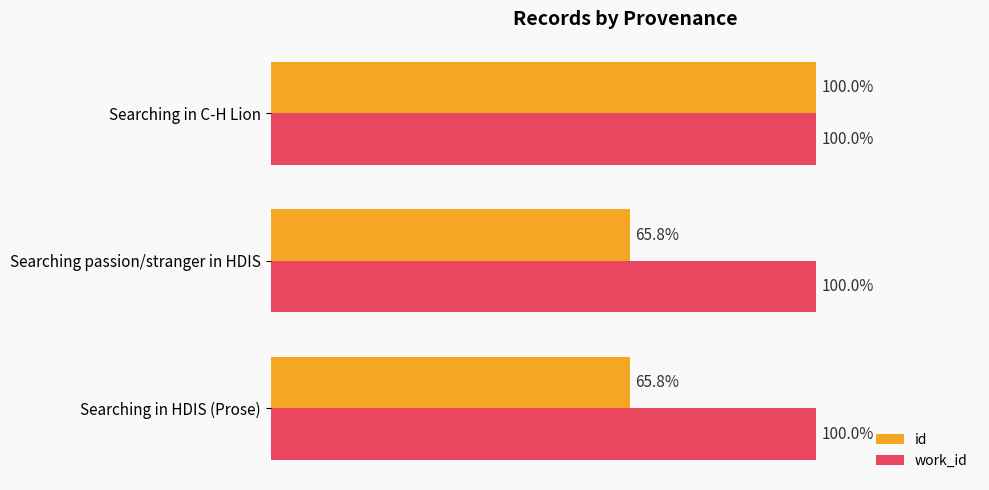

Which series has the largest total across all categories?

work_id